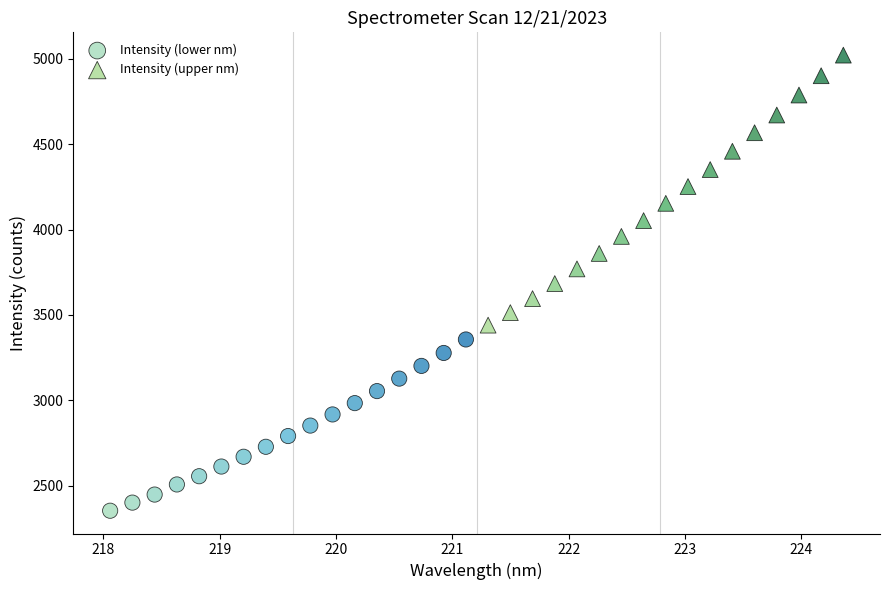

Which series has the widest spread of Y values?

Intensity (upper nm)